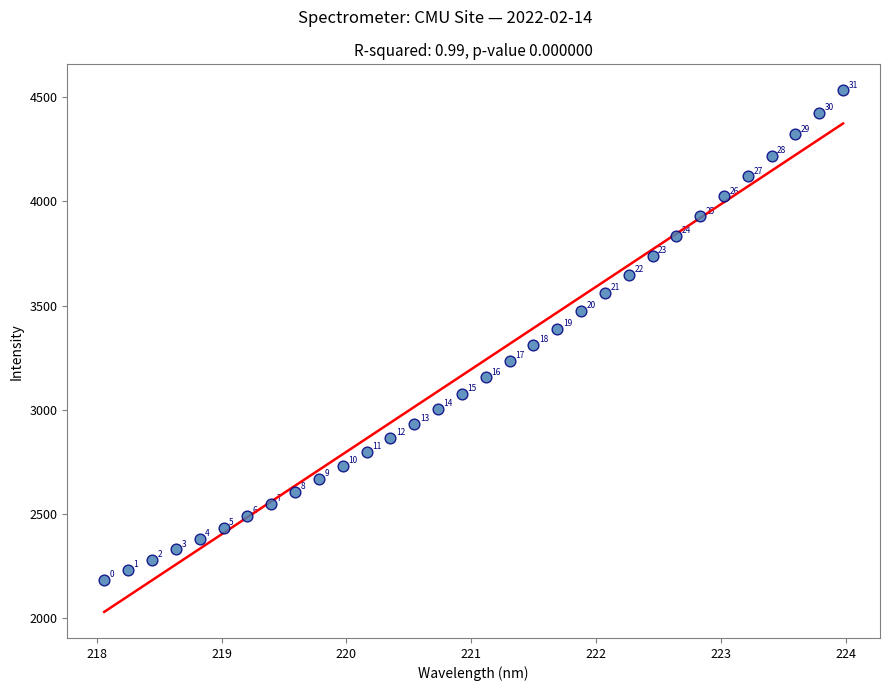

What Y value in the scatter plot is closest to 3359?

3388.2